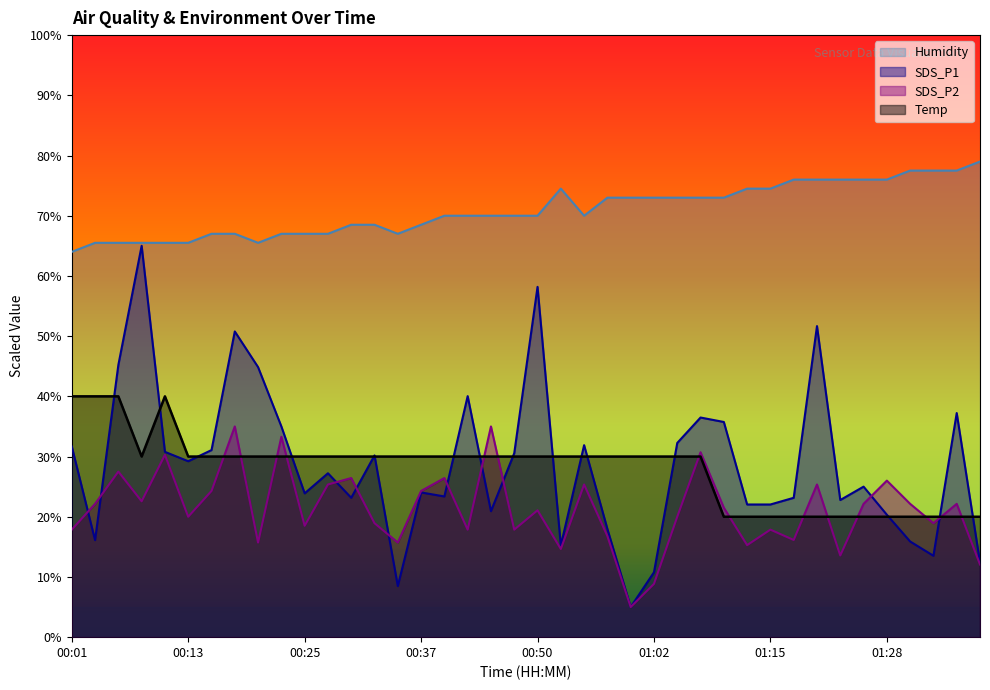

How many times do SDS_P2 and Temp cross each other?

14